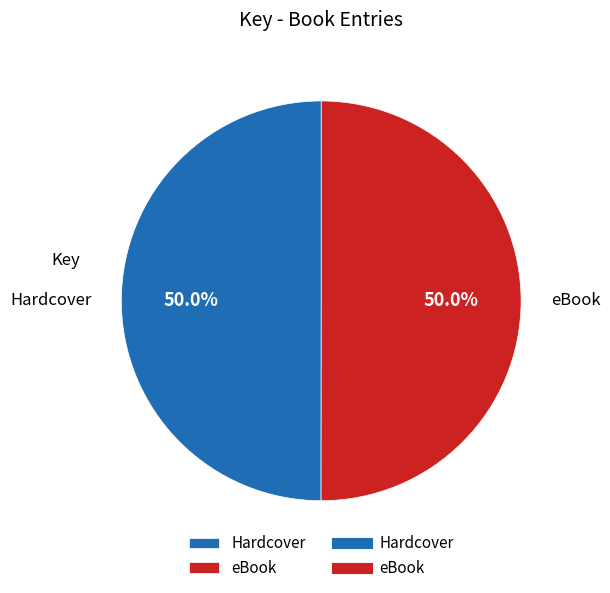

Approximately how many times larger is the value at eBook compared to Hardcover?

1.0